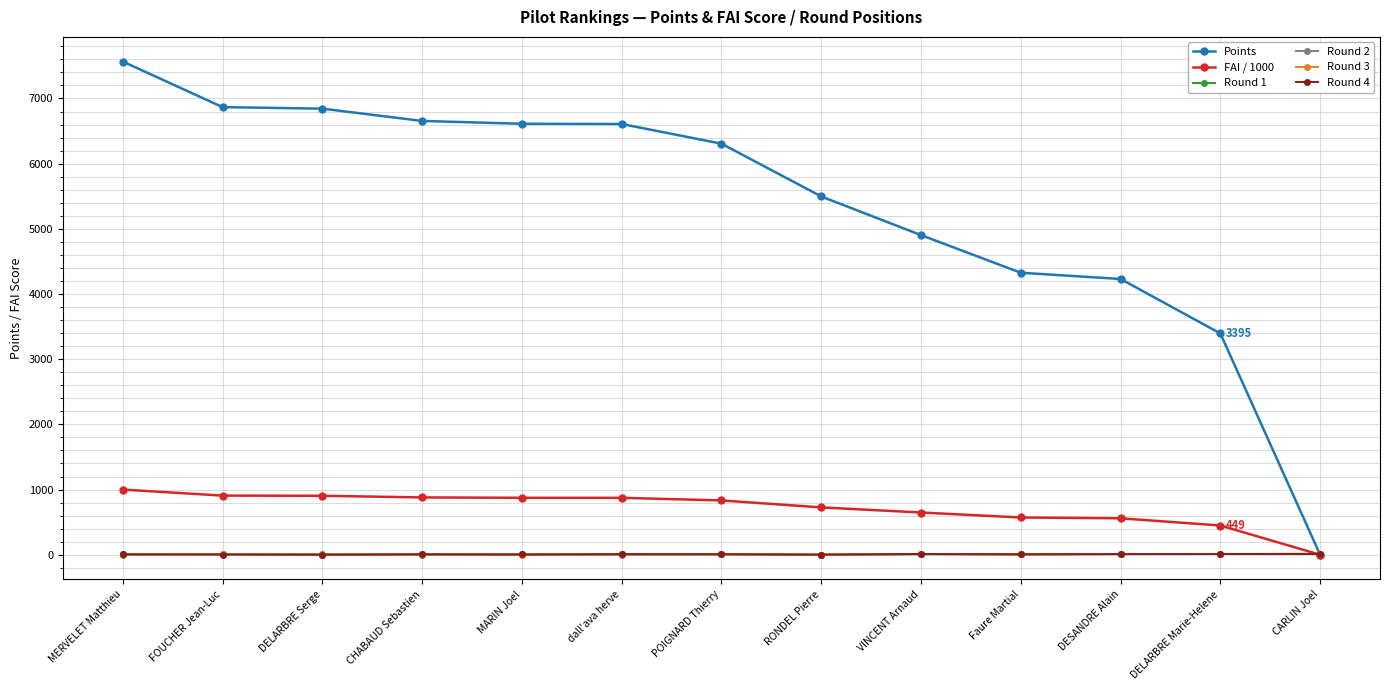

What is the difference between the maximum and minimum values in the Round 4 series?

12.0